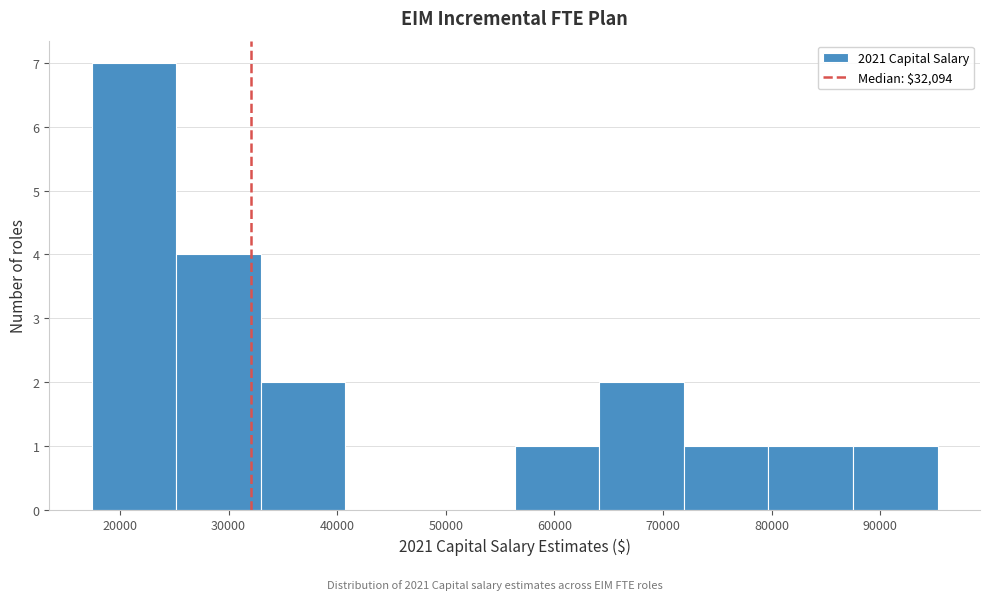

What is the height of the bar covering 64000 to 72000 on the x-axis? Neither the bar edges nor the heights are printed on the chart, so give them approximately, as read against the axes.

2